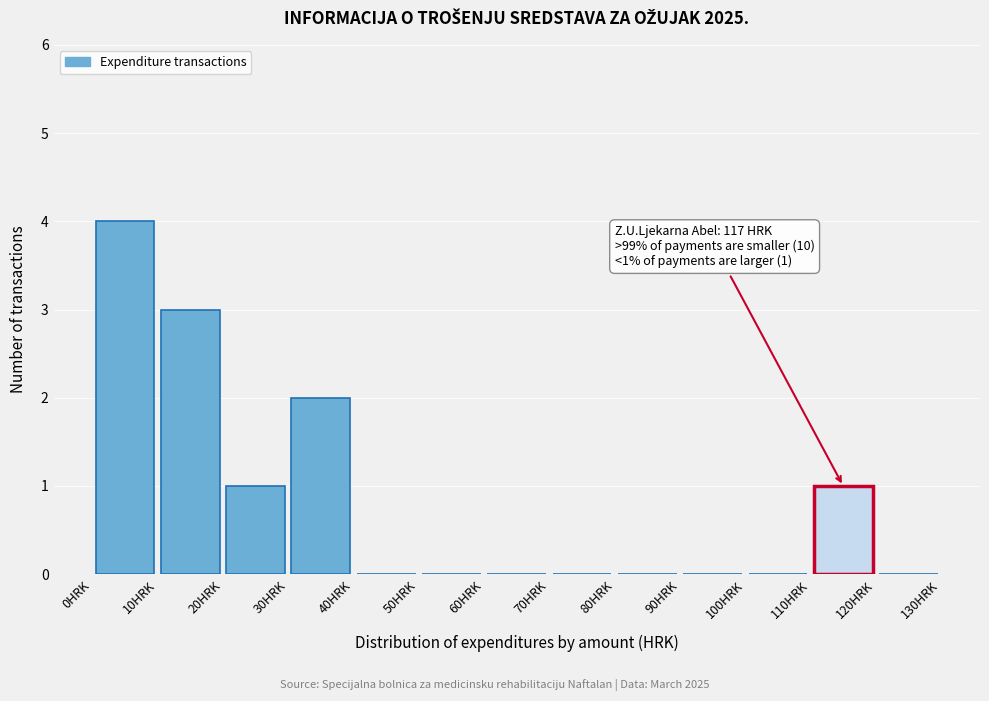

Over which range of the x-axis is the bar tallest?

0 to 10